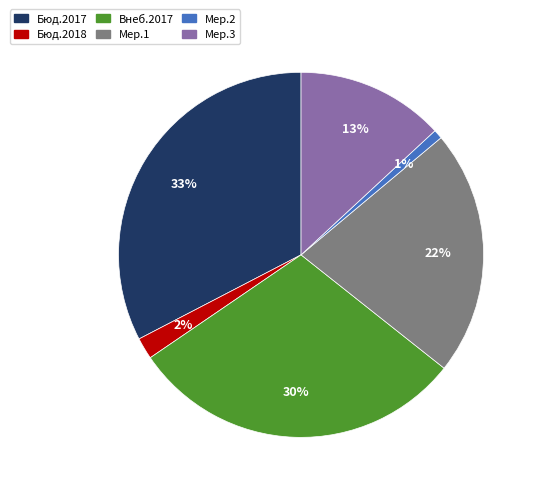

Does any single category account for the majority?

No